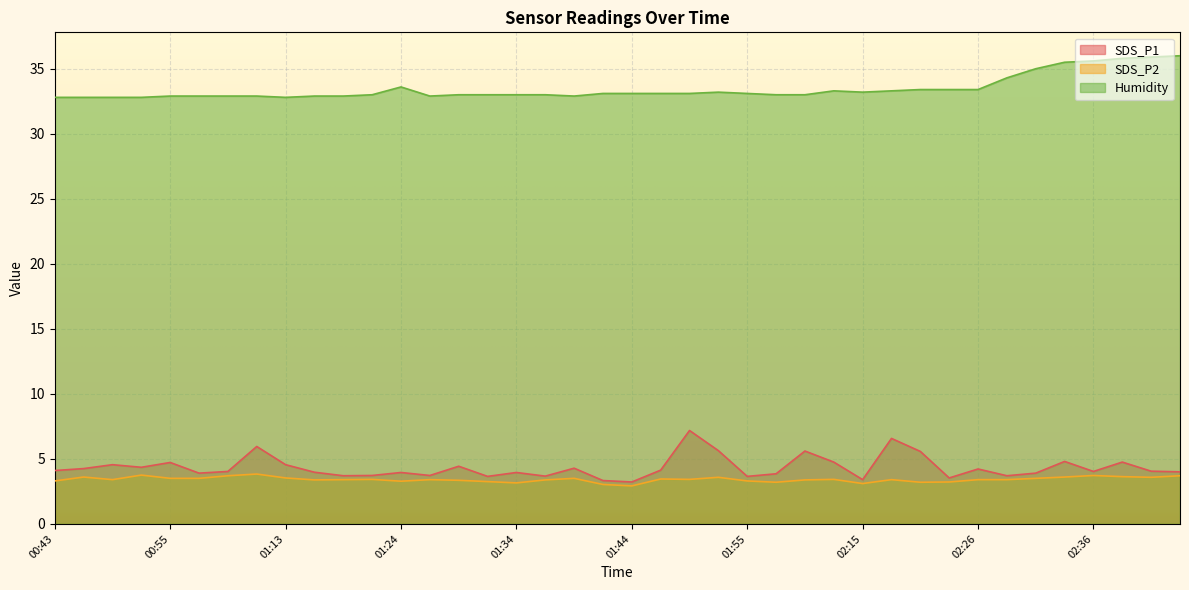

Which series has the largest total across all categories?

Humidity